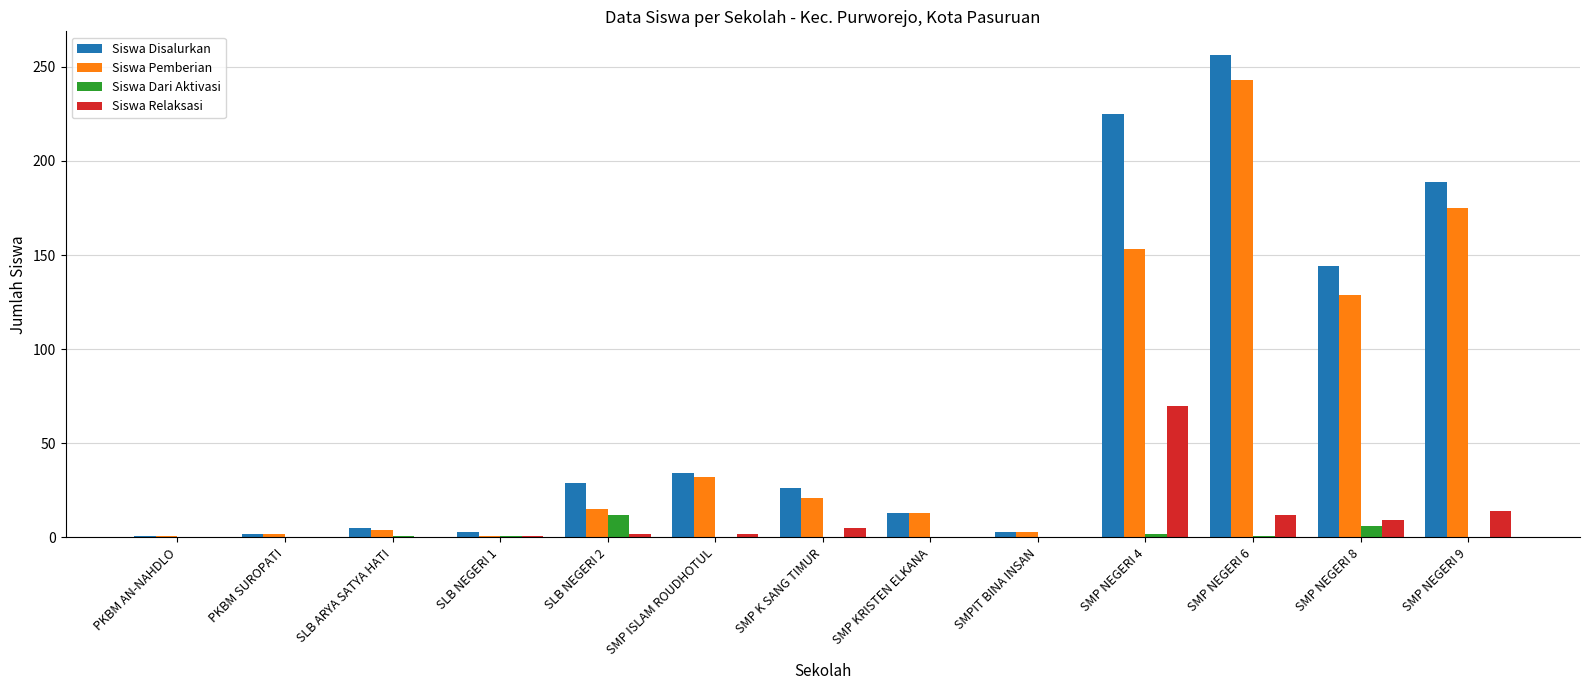

Which series changed the most between SMPIT BINA INSAN and SMP NEGERI 6?

Siswa Disalurkan